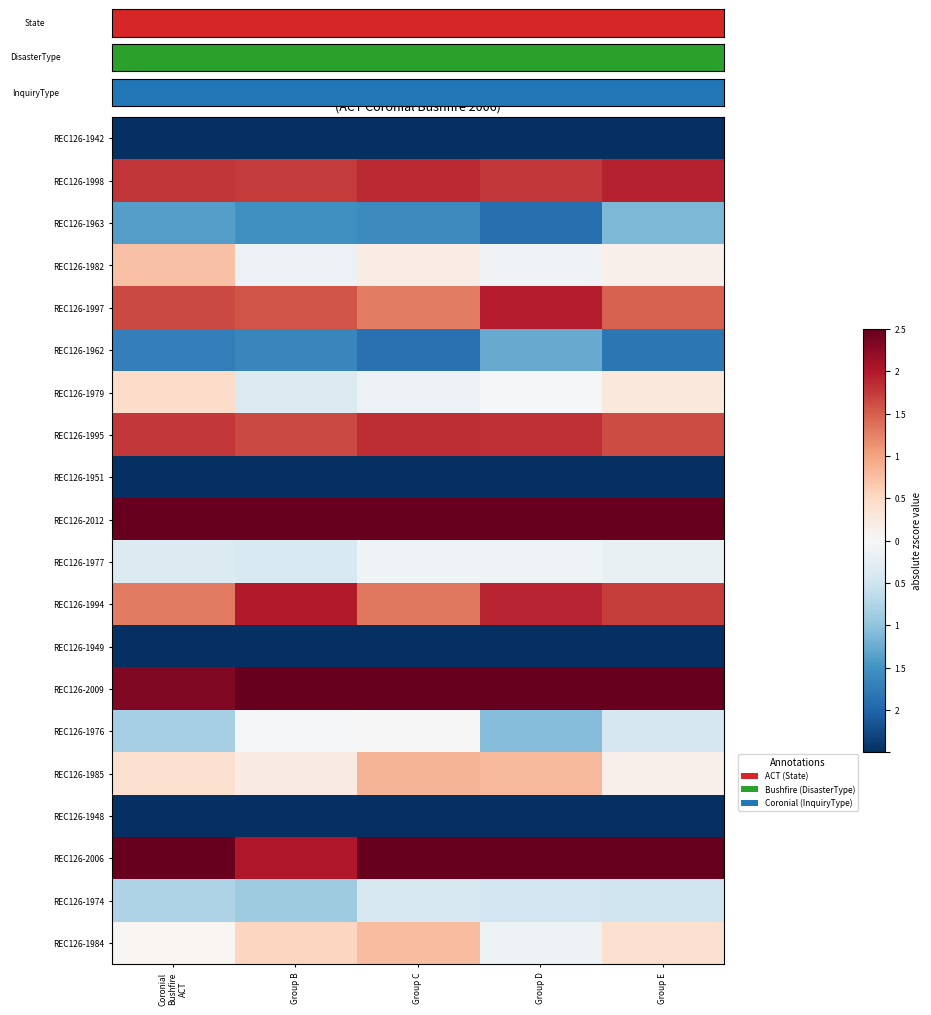

How many distinct data groups are displayed?

20